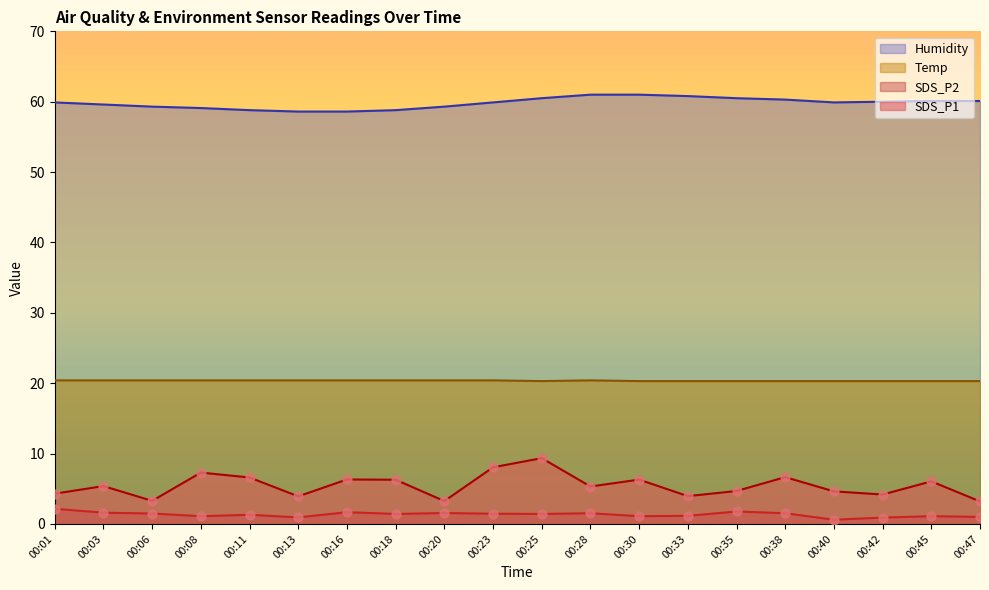

At how many categories does at least one series exceed 18?

20